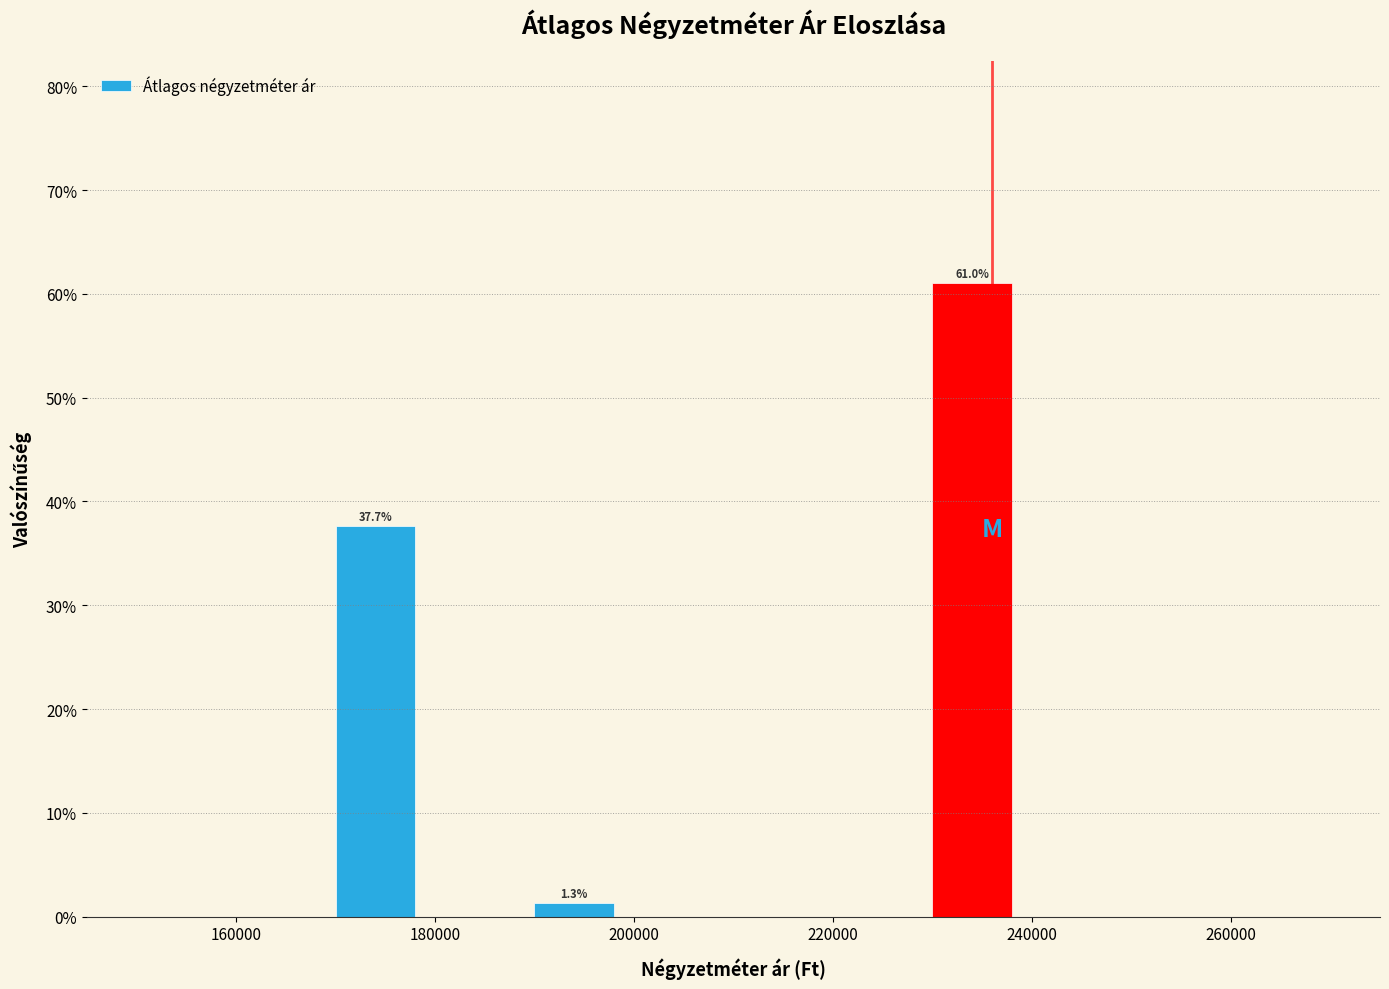

Over which range of the x-axis is the bar tallest?

230000 to 240000